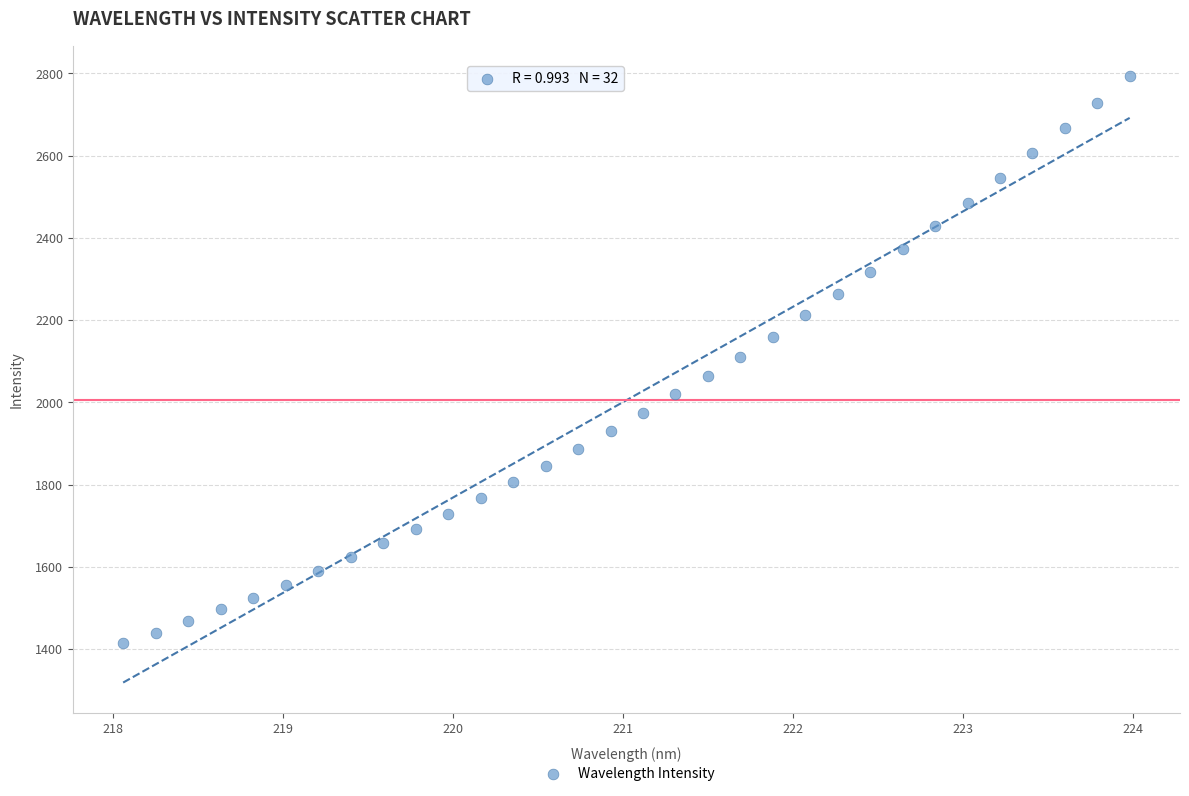

What is the range of Y values (max minus min)?

1379.6